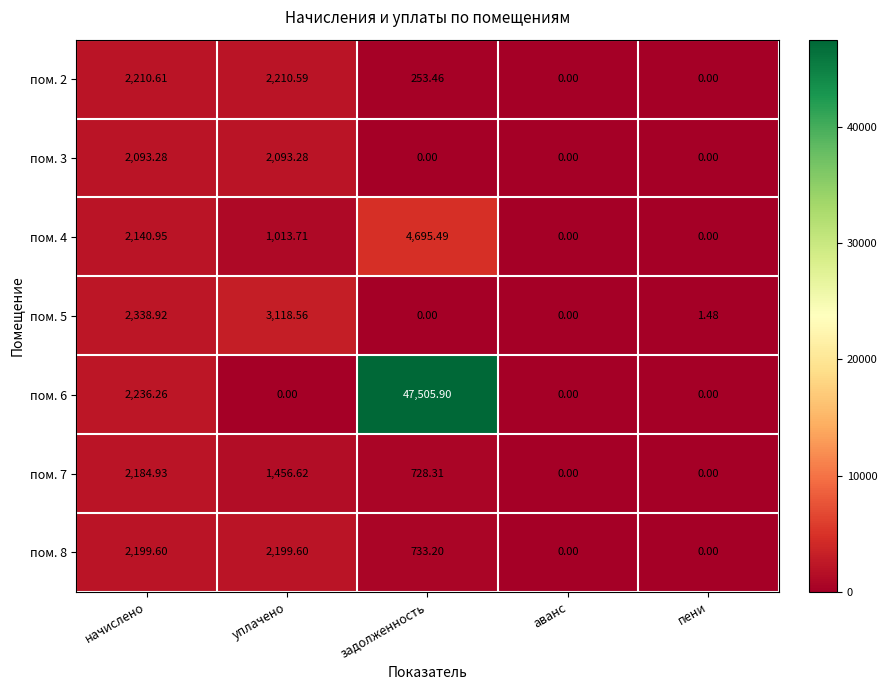

At which category is the sum across all series the highest?

задолженность